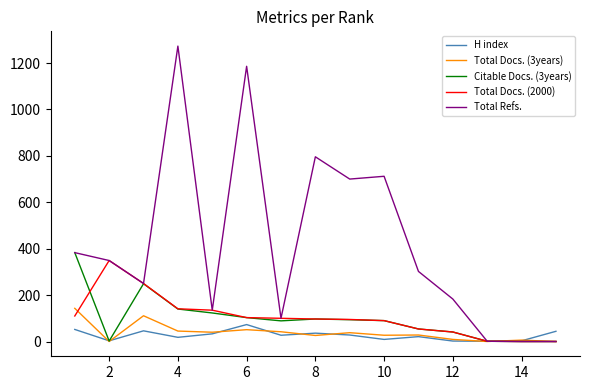

What is the greatest value displayed?

1273